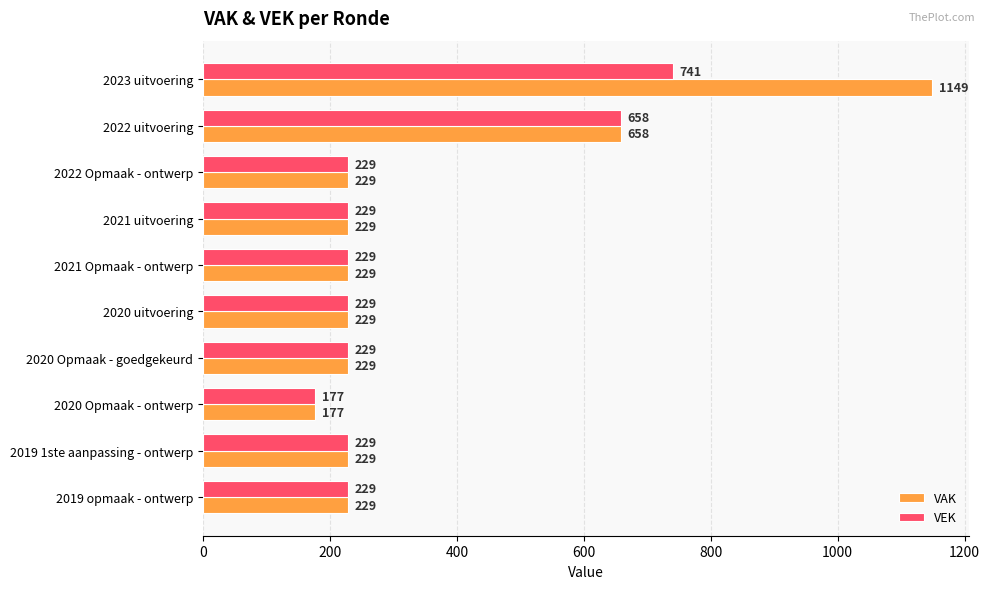

What is the average value of the VAK series?

359